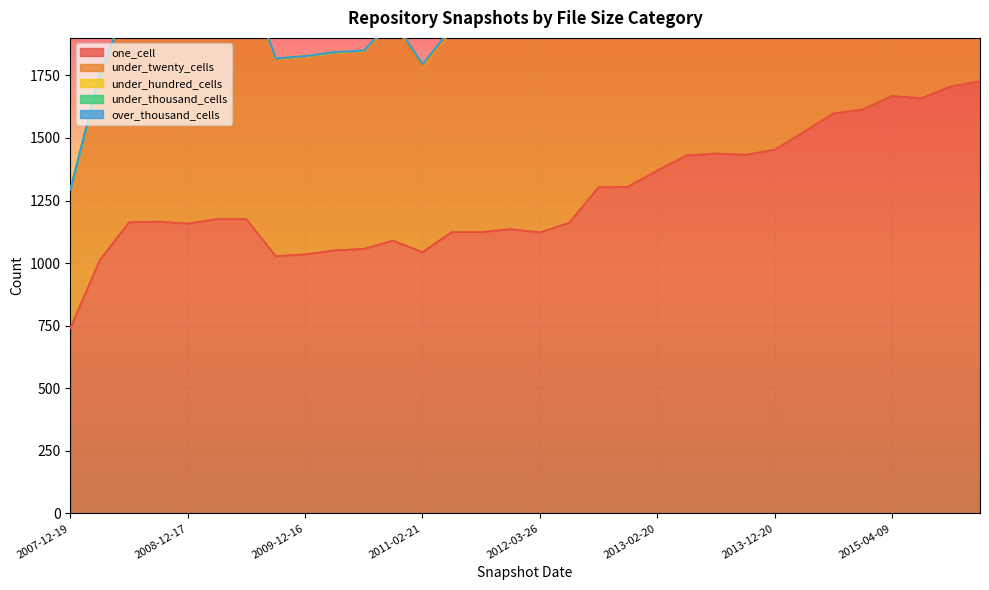

Where is one_cell nearest to the value 1233?

2009-04-06